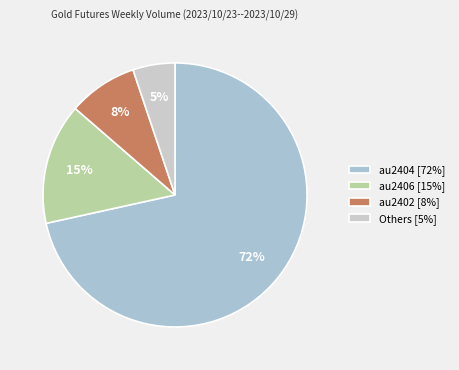

How many slices are in this pie chart?

4